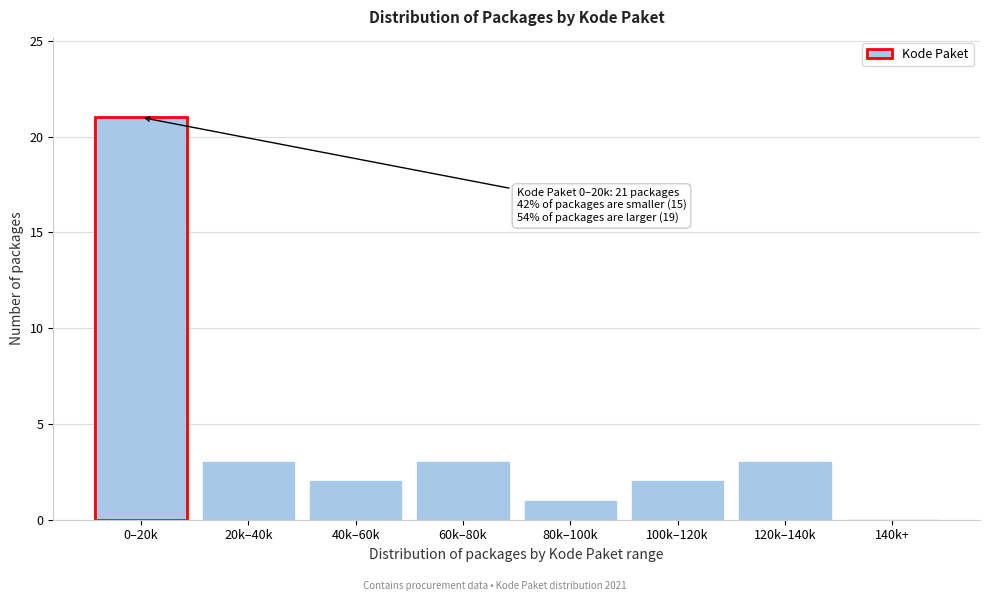

Reading left to right, transcribe all the data shown in this chart.

0–20k=21	20k–40k=3	40k–60k=2	60k–80k=3	80k–100k=1	100k–120k=2	120k–140k=3	140k+=0